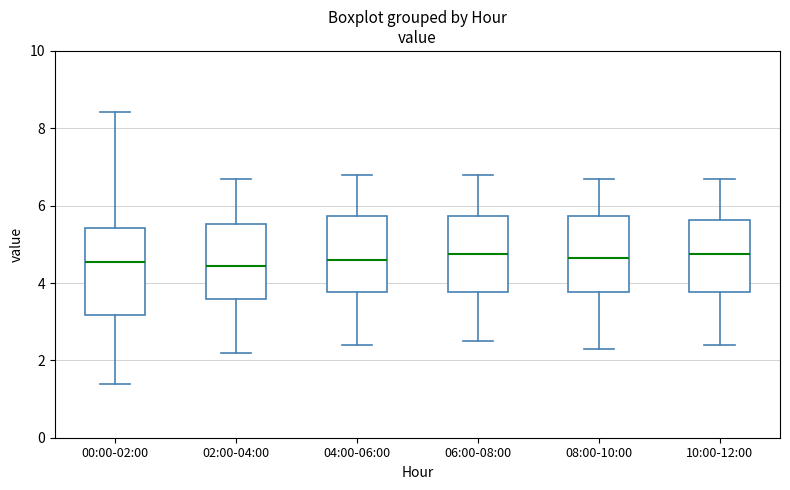

Reading left to right, read every box against the y-axis: the position of its median line, the range the box covers, and the ends of its whiskers. The values are not printed on the chart, so give them approximately, as read against the axis.

00:00-02:00: median 4.6, box 3.2 to 5.4, whiskers 1.4 to 8.4
02:00-04:00: median 4.4, box 3.6 to 5.6, whiskers 2.2 to 6.8
04:00-06:00: median 4.6, box 3.8 to 5.8, whiskers 2.4 to 6.8
06:00-08:00: median 4.8, box 3.8 to 5.8, whiskers 2.6 to 6.8
08:00-10:00: median 4.6, box 3.8 to 5.8, whiskers 2.4 to 6.8
10:00-12:00: median 4.8, box 3.8 to 5.6, whiskers 2.4 to 6.8